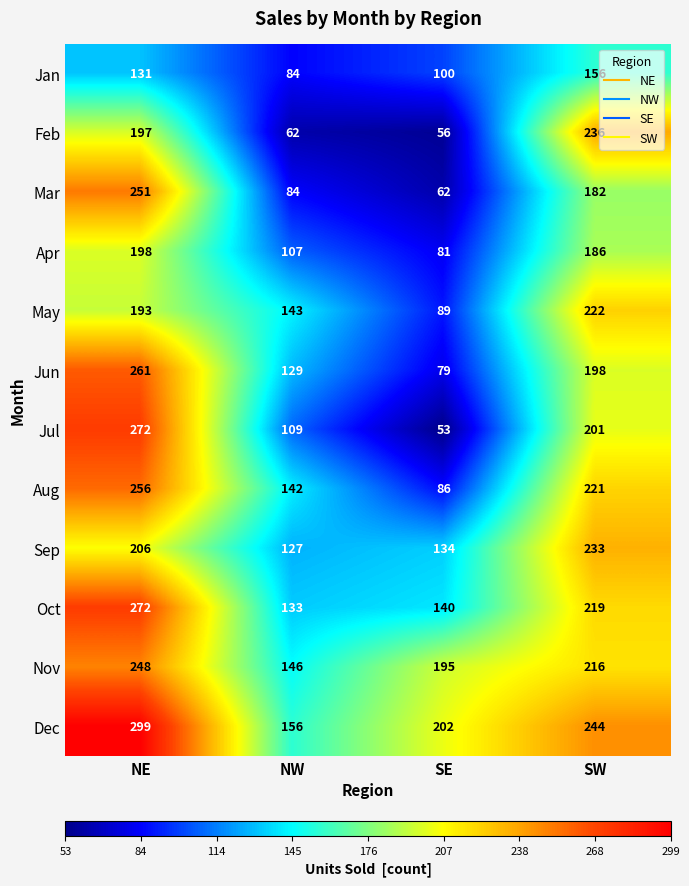

What is the spread (max minus min) of values at SW?

88